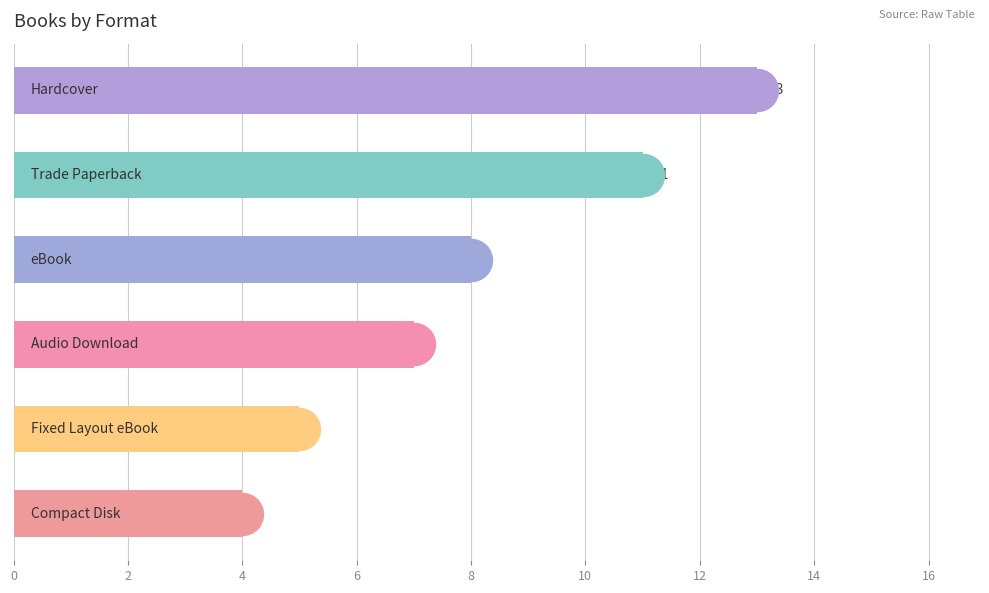

What is the minimum value shown in the chart?

4